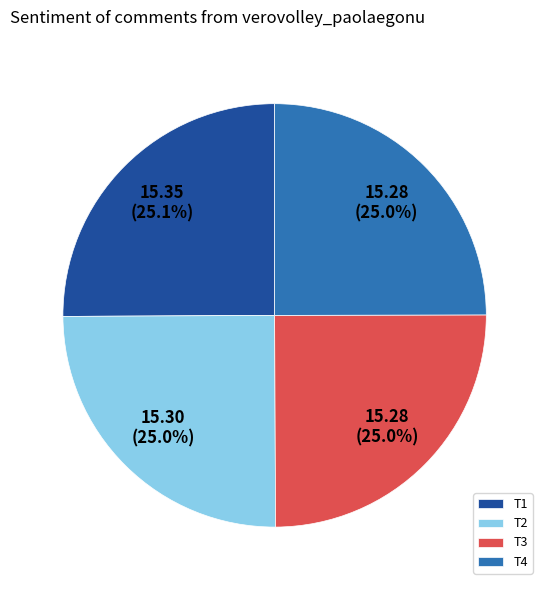

Approximately how many times larger is the value at T1 compared to T2?

1.0